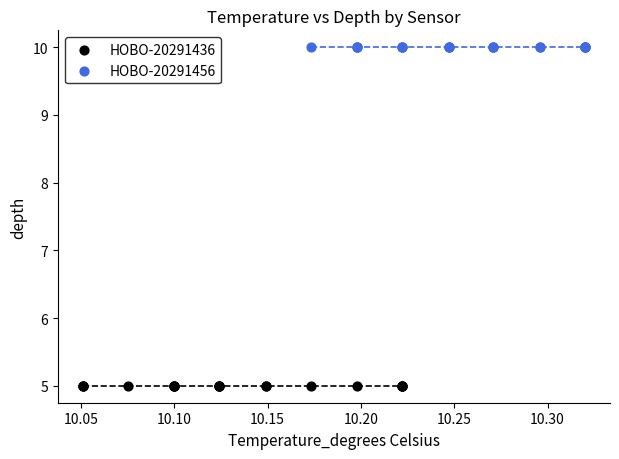

Which series contains the lowest Y value?

HOBO-20291436